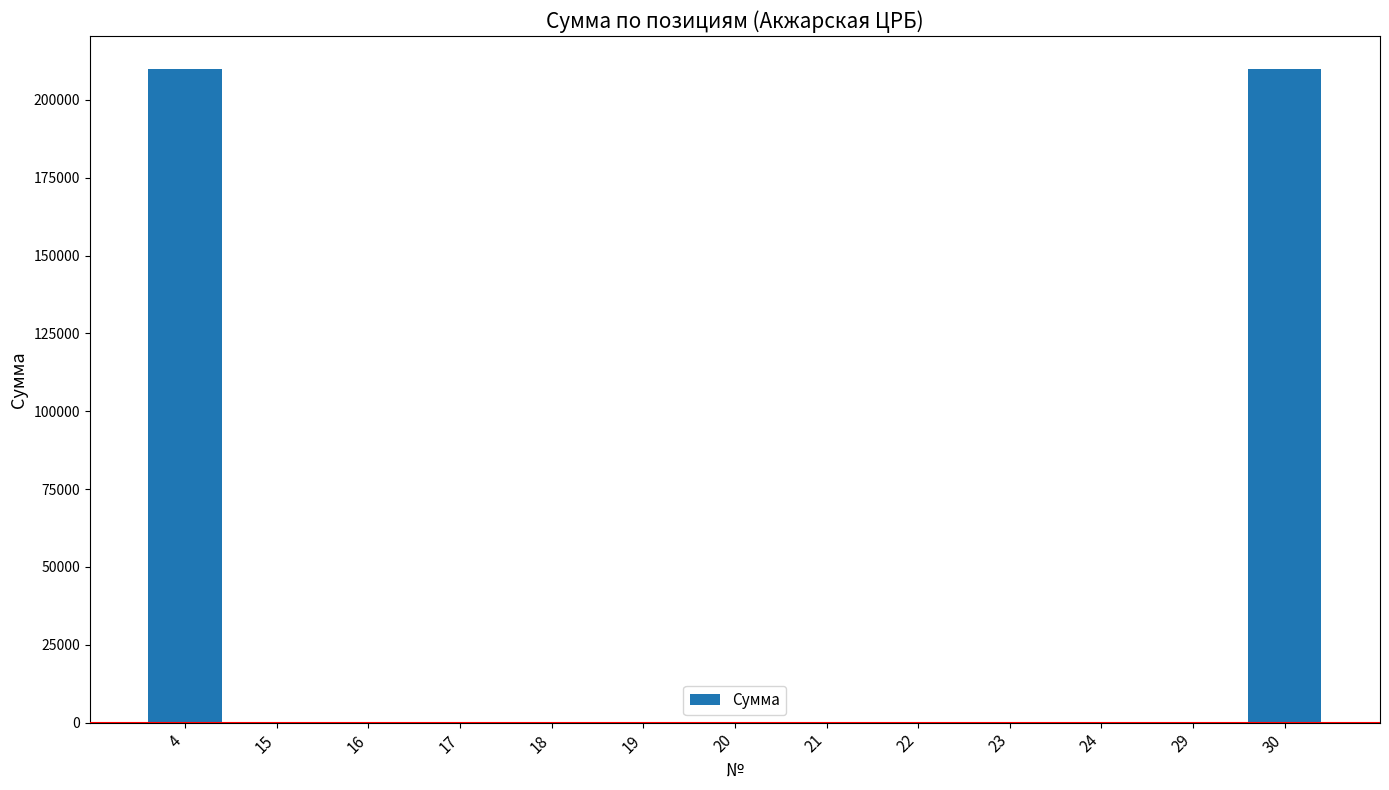

The value at 17 is 0. True or false?

True